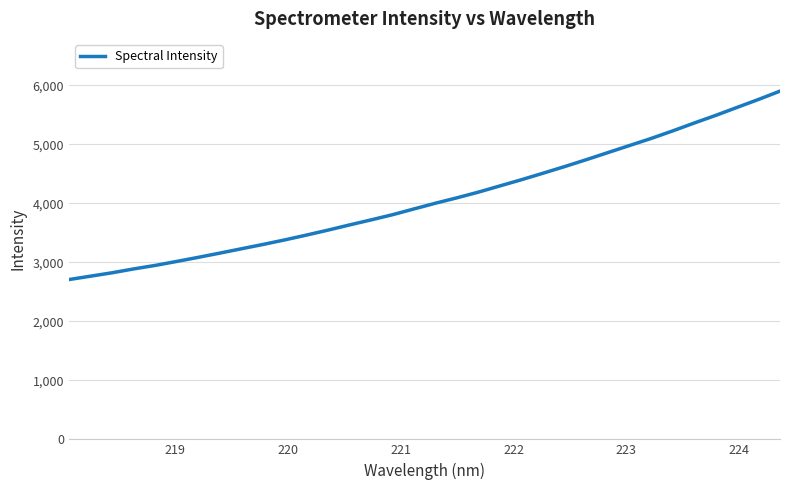

What is the maximum value shown in the chart?

5899.5